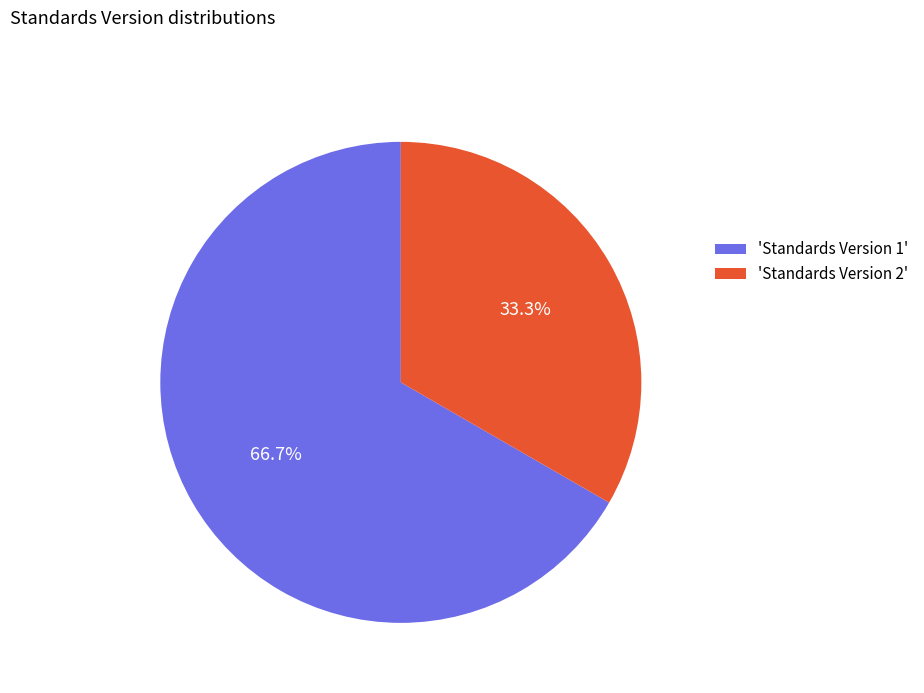

How many segments does this pie chart have?

2